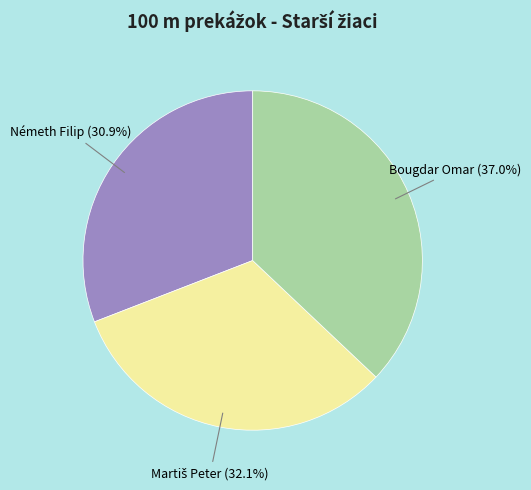

Is it true that Bougdar Omar is 32% of the pie?

False